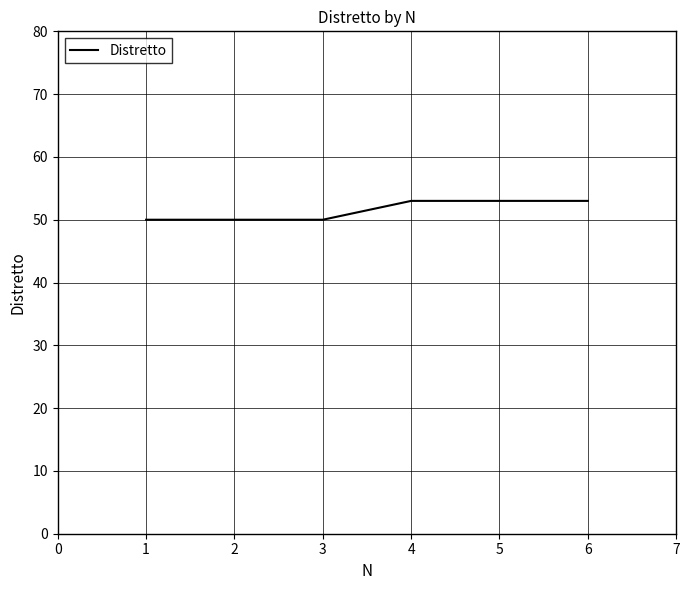

What is the change in value from 1 to 6?

+3